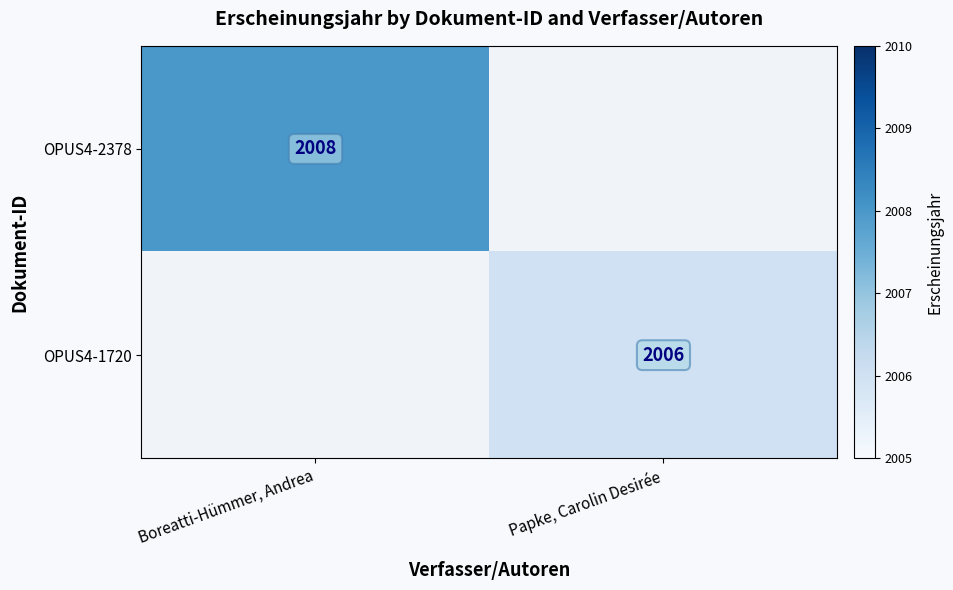

True or false: OPUS4-2378 has a value of 2870 at Boreatti-Hümmer, Andrea.

False